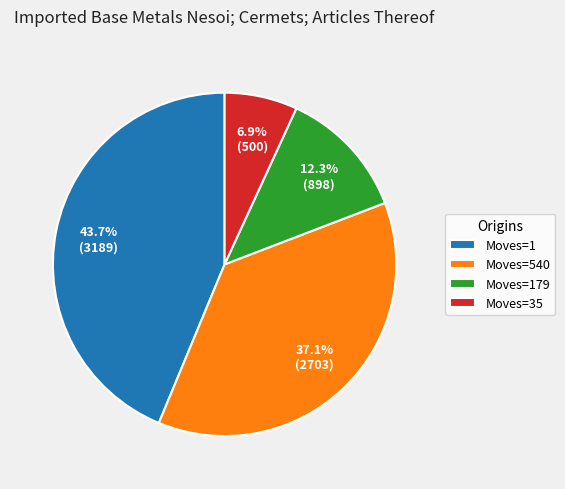

Does any single category account for the majority?

No